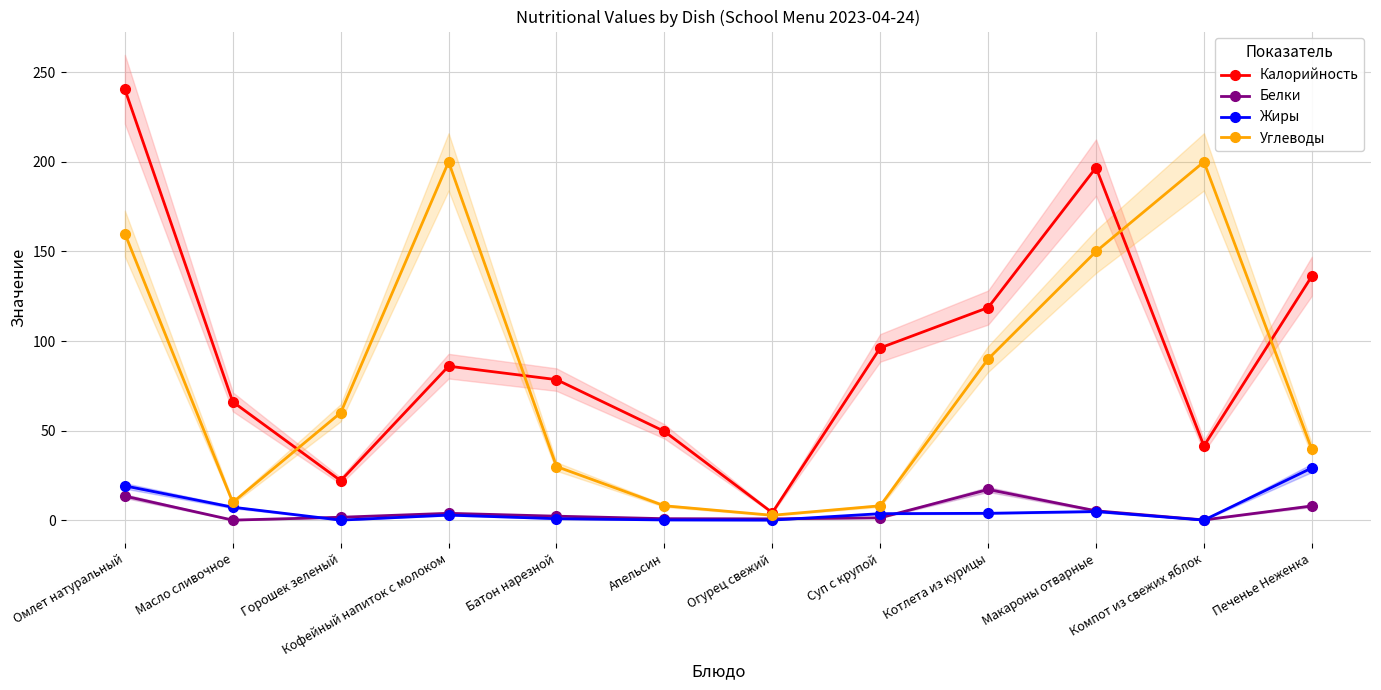

Which series changed the most between Омлет натуральный and Кофейный напиток с молоком?

Калорийность